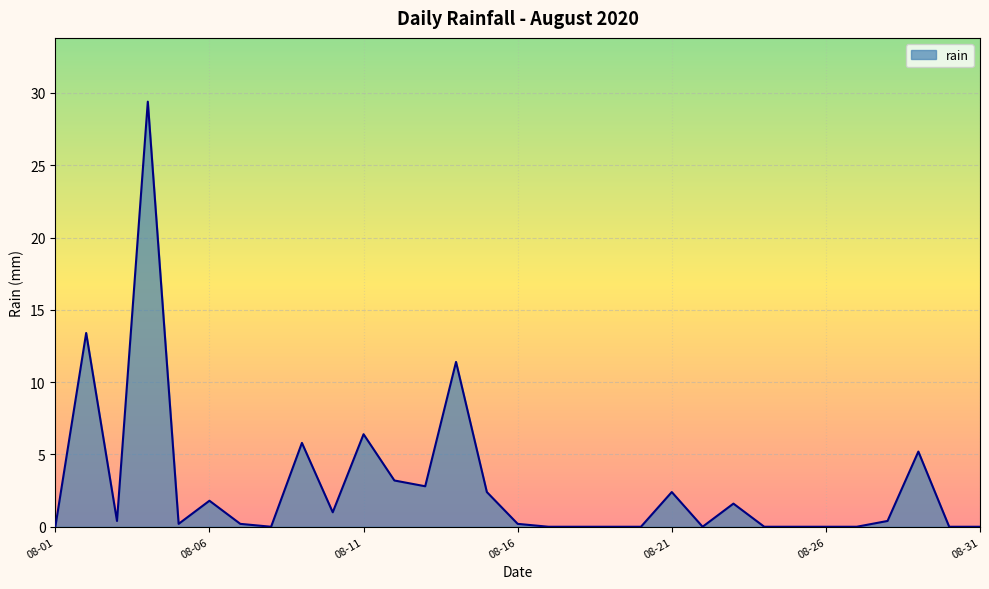

What is the greatest value displayed?

29.4